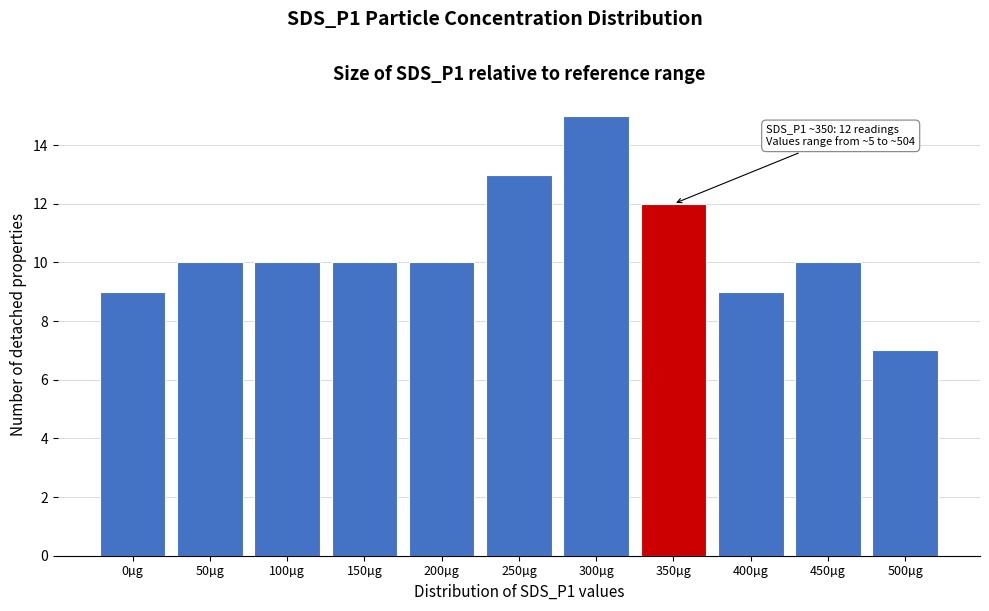

Reading left to right, what are all the values shown in this chart?

9	10	10	10	10	13	15	12	9	10	7